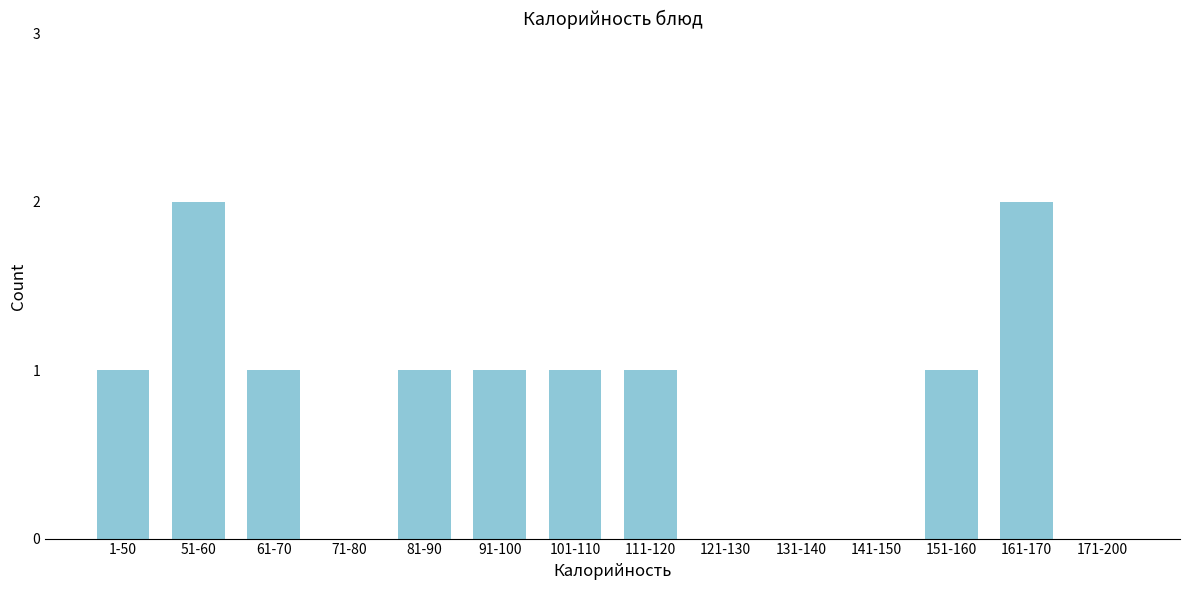

Reading left to right, extract all data points from this chart.

1-50=1	51-60=2	61-70=1	71-80=0	81-90=1	91-100=1	101-110=1	111-120=1	121-130=0	131-140=0	141-150=0	151-160=1	161-170=2	171-200=0